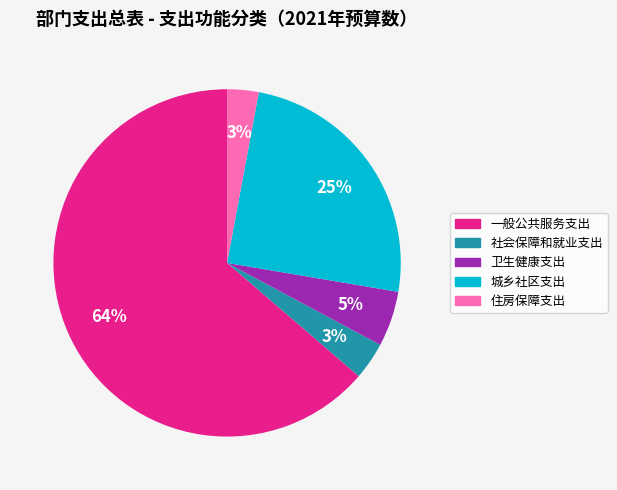

Is the sum of 住房保障支出 and 卫生健康支出 greater than half?

No